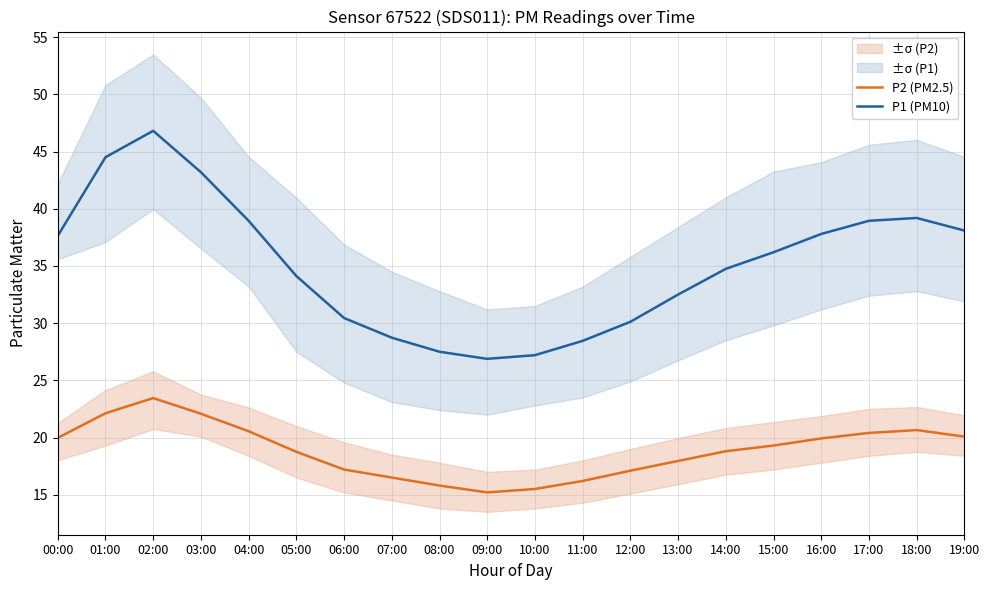

Between 01:00 and 04:00, which series saw the biggest shift?

P1 (PM10)